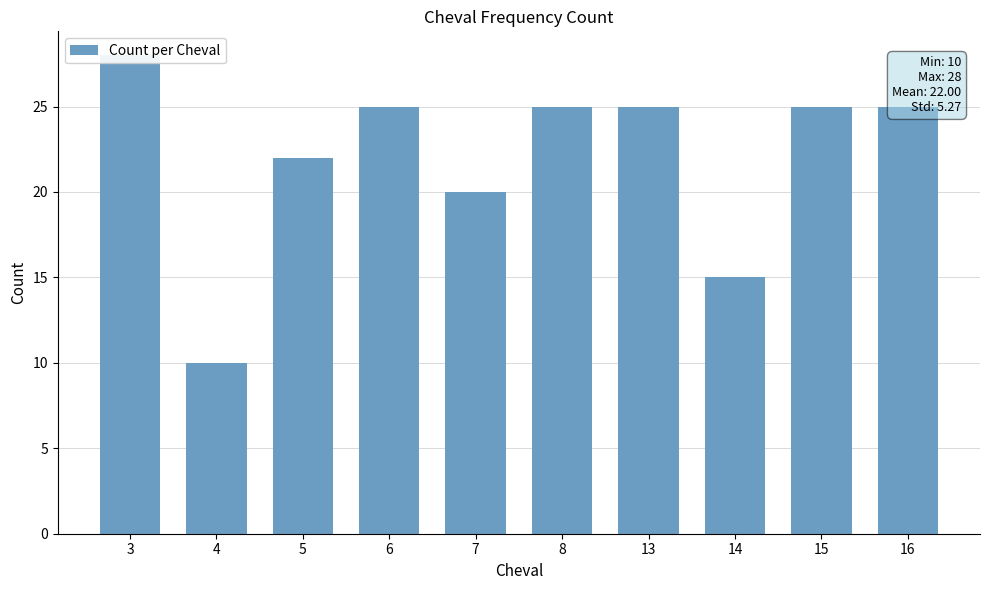

Count the number of categories in the chart.

10